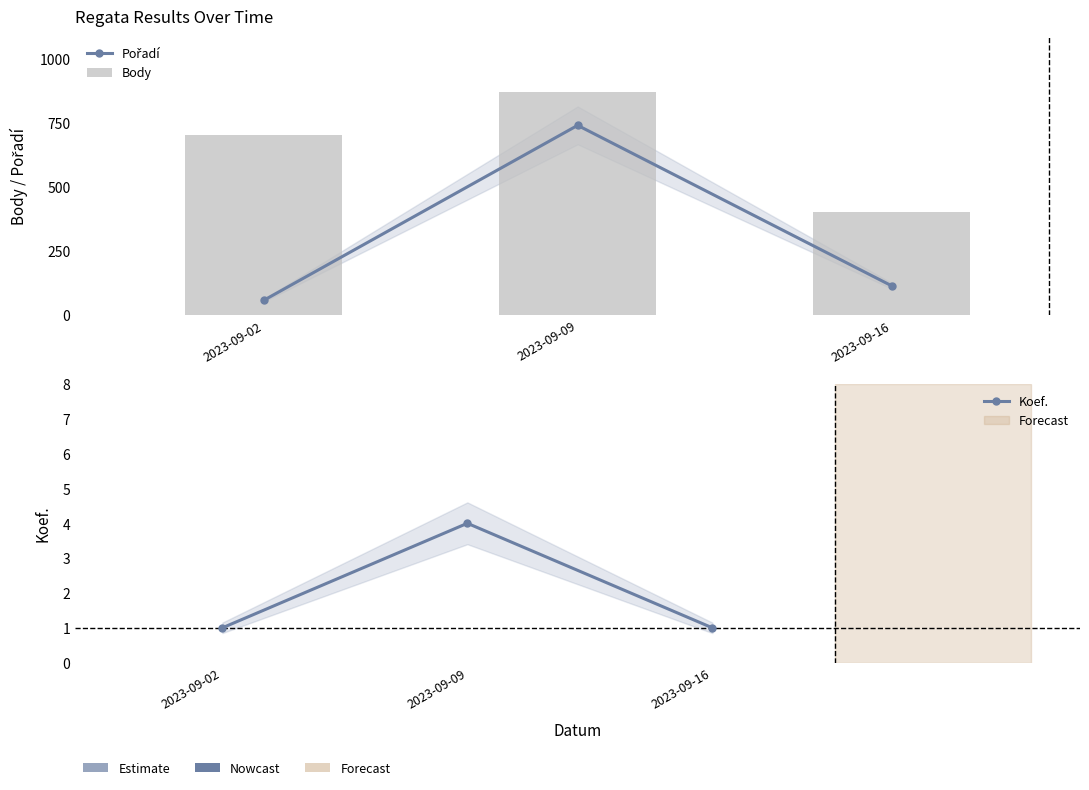

Does the chart contain stacked bars?

No